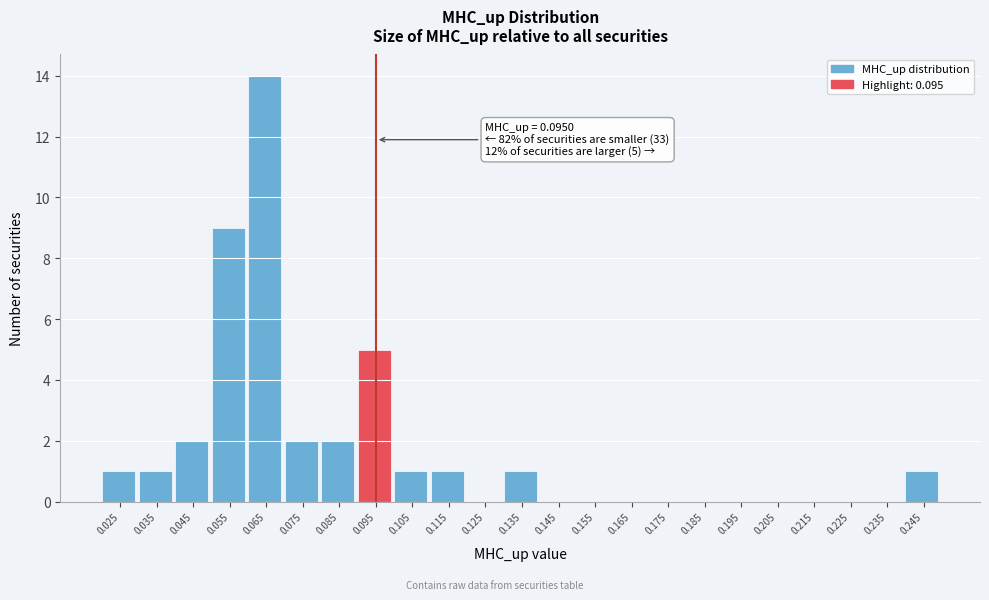

Over which range of the x-axis is the bar tallest?

0.06 to 0.07